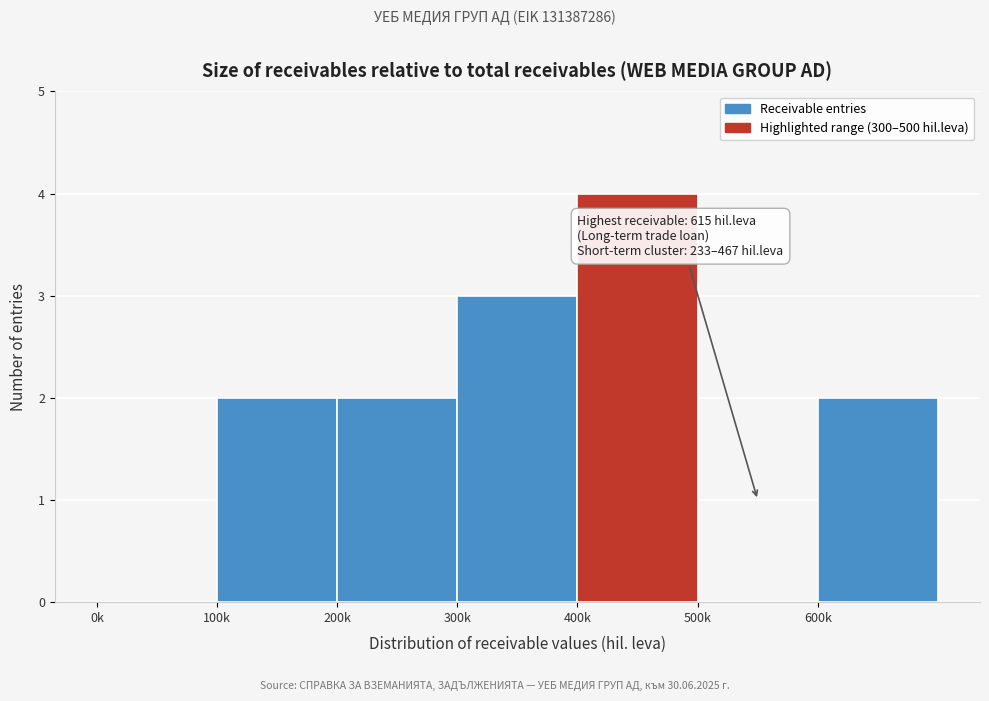

Reading left to right, what are all the values shown in this chart?

0k=0	100k=2	200k=2	300k=3	400k=4	500k=0	600k=2